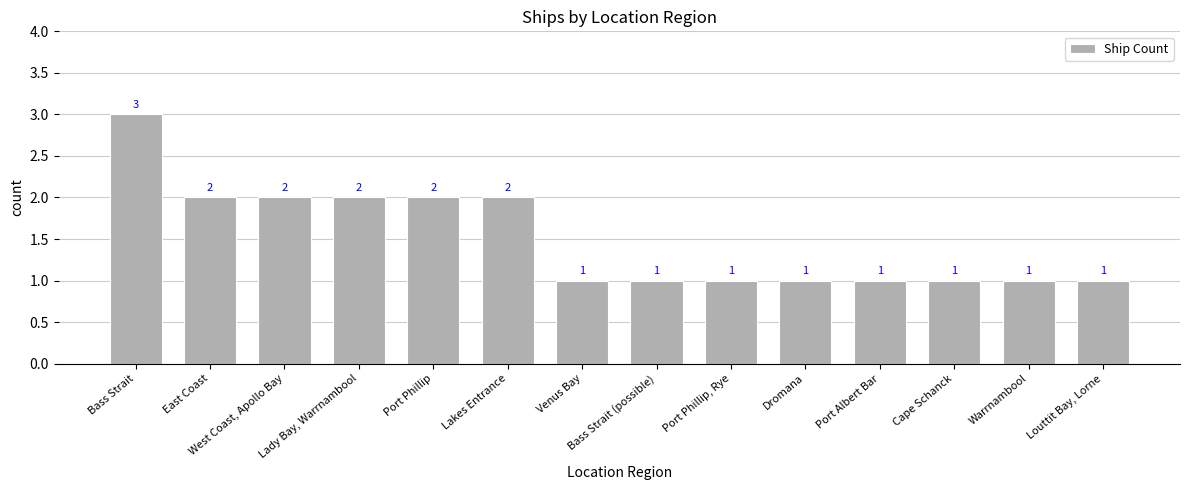

How many values are between 1 and 2?

13